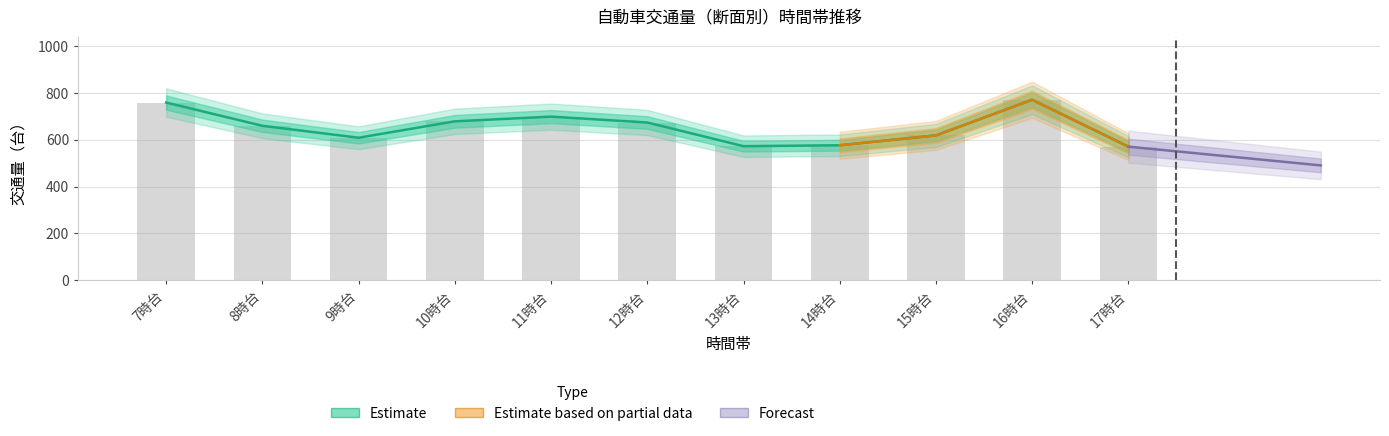

At how many categories does at least one series exceed 651?

6